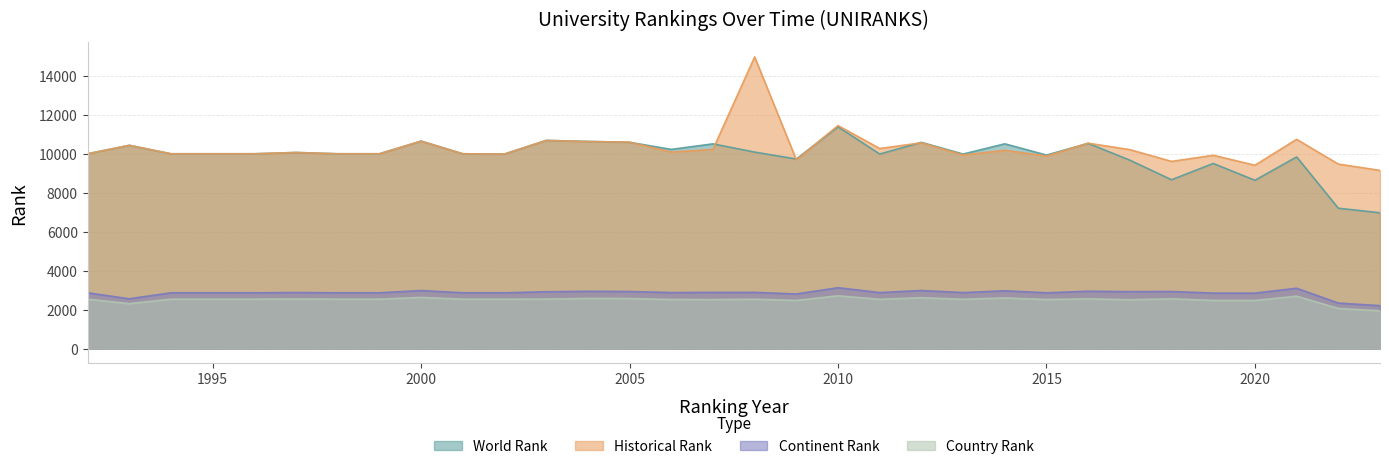

Reading right to left, list all the values displayed in this chart.

world rank: 2023=6978	2022=7211	2021=9846	2020=8645	2019=9509	2018=8672	2017=9677	2016=10541	2015=9939	2014=10518	2013=9992	2012=10592	2011=9993	2010=11390	2009=9737	2008=10093	2007=10516	2006=10231	2005=10596	2004=10640	2003=10692	2002=9993	2001=10006	2000=10656	1999=10006	1998=10006	1997=10073	1996=10006	1995=10006	1994=10006	1993=10440	1992=10006
historical rank: 2023=9153	2022=9477	2021=10748	2020=9418	2019=9929	2018=9615	2017=10219	2016=10550	2015=9889	2014=10185	2013=9943	2012=10570	2011=10277	2010=11454	2009=9693	2008=14979	2007=10231	2006=10093	2005=10604	2004=10633	2003=10692	2002=9993	2001=10006	2000=10656	1999=10006	1998=10006	1997=10073	1996=10006	1995=10006	1994=10006	1993=10440	1992=10006
continent rank: 2023=2209	2022=2341	2021=3103	2020=2851	2019=2853	2018=2936	2017=2928	2016=2949	2015=2868	2014=2972	2013=2880	2012=2986	2011=2880	2010=3130	2009=2808	2008=2891	2007=2890	2006=2880	2005=2935	2004=2945	2003=2922	2002=2868	2001=2869	2000=2985	1999=2869	1998=2869	1997=2882	1996=2869	1995=2869	1994=2869	1993=2561	1992=2869
country rank: 2023=1944	2022=2064	2021=2695	2020=2475	2019=2478	2018=2558	2017=2514	2016=2558	2015=2524	2014=2605	2013=2537	2012=2615	2011=2534	2010=2715	2009=2477	2008=2539	2007=2521	2006=2525	2005=2575	2004=2582	2003=2545	2002=2542	2001=2542	2000=2631	1999=2542	1998=2542	1997=2554	1996=2542	1995=2542	1994=2542	1993=2311	1992=2542